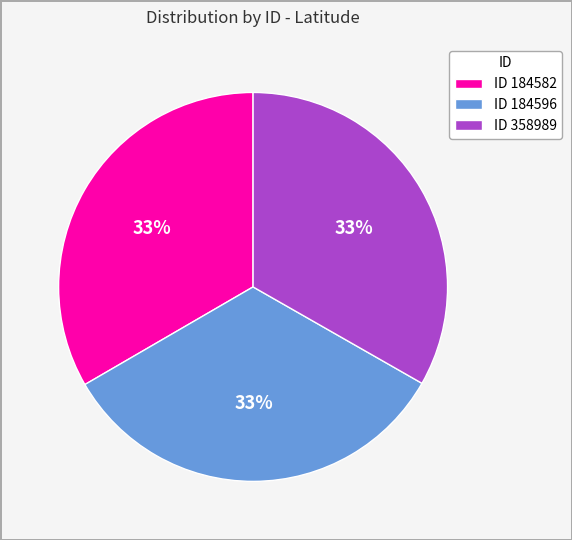

To the nearest percent, what percentage of the pie is ID 358989?

33%